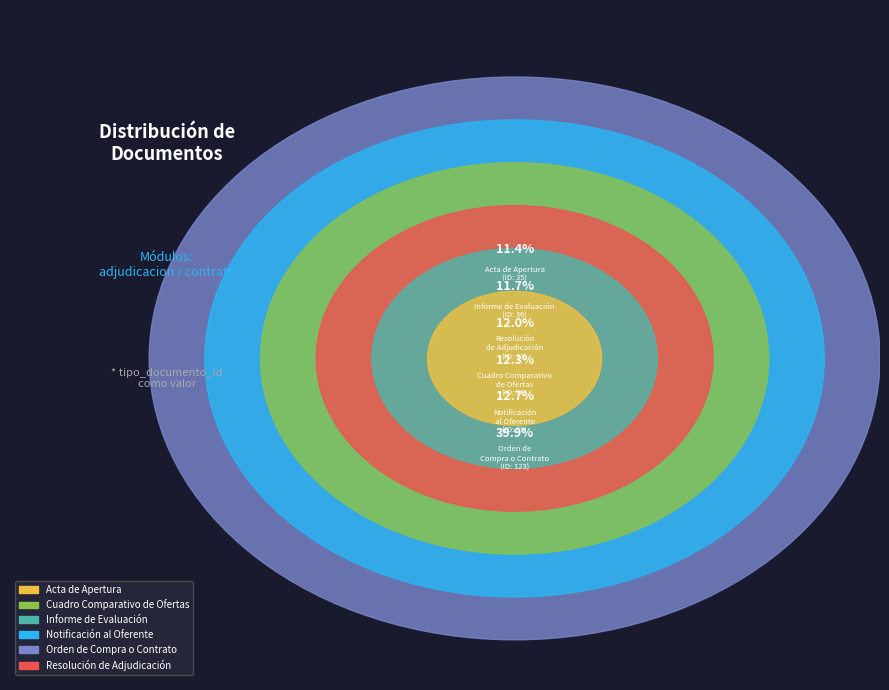

What percentage is the Resolución de Adjudicación slice, to the nearest percent?

12%